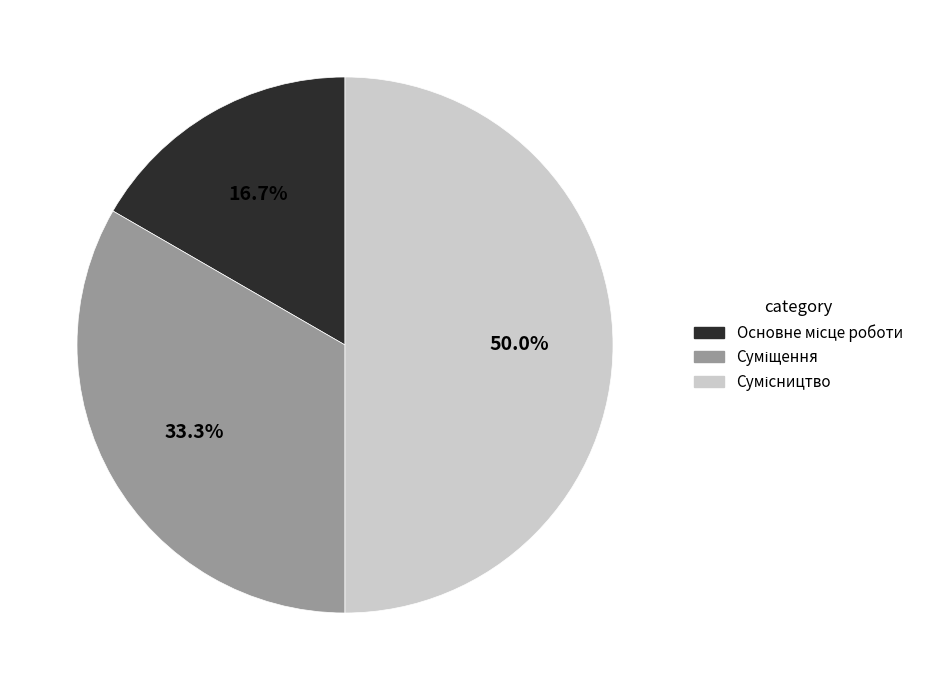

What is the change in value from Основне місце роботи to Суміщення?

+1